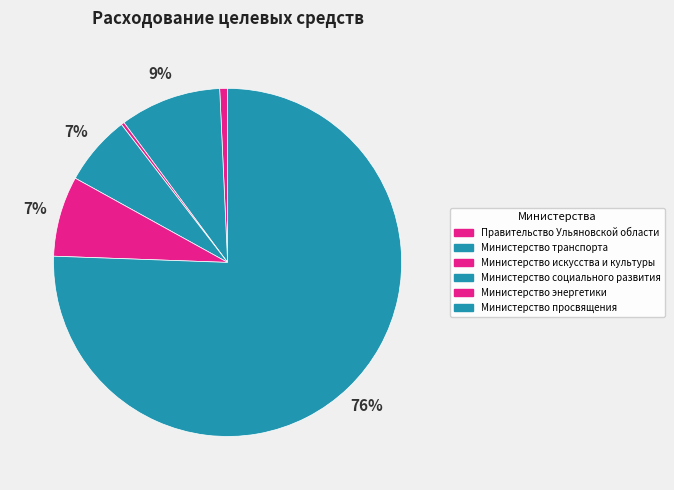

How many slices are in this pie chart?

6